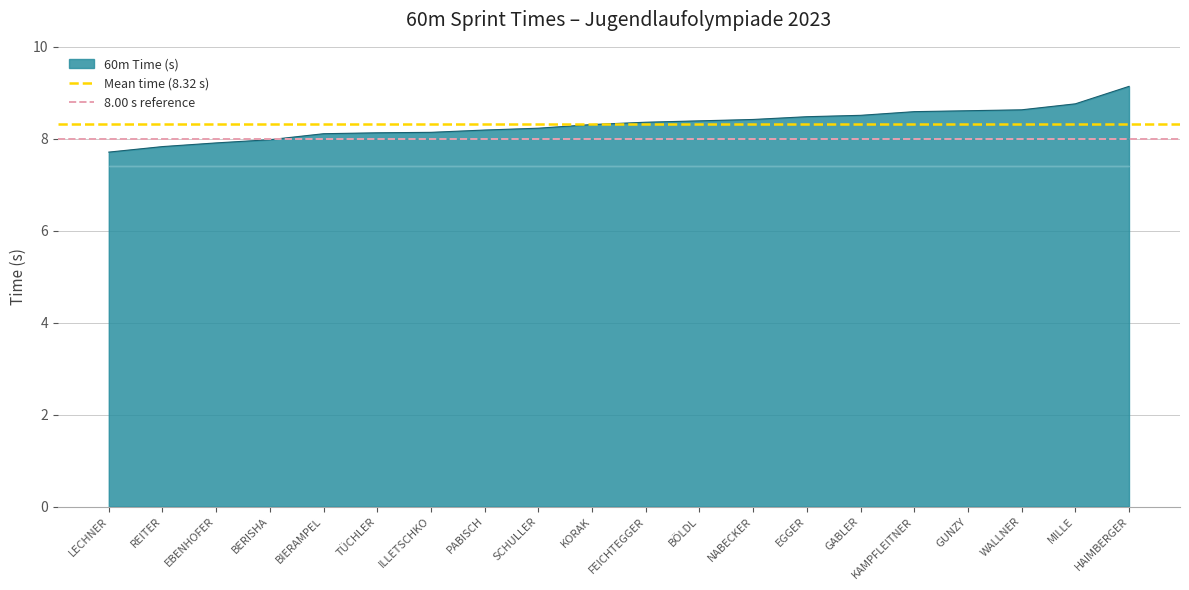

What is the sum of all 8.00 s reference values?

16.0